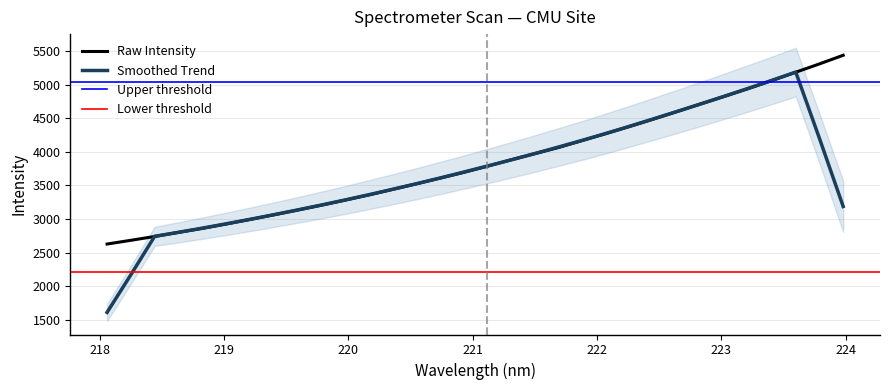

What is the difference between the values at 223.7895 and 221.3083?

1428.3